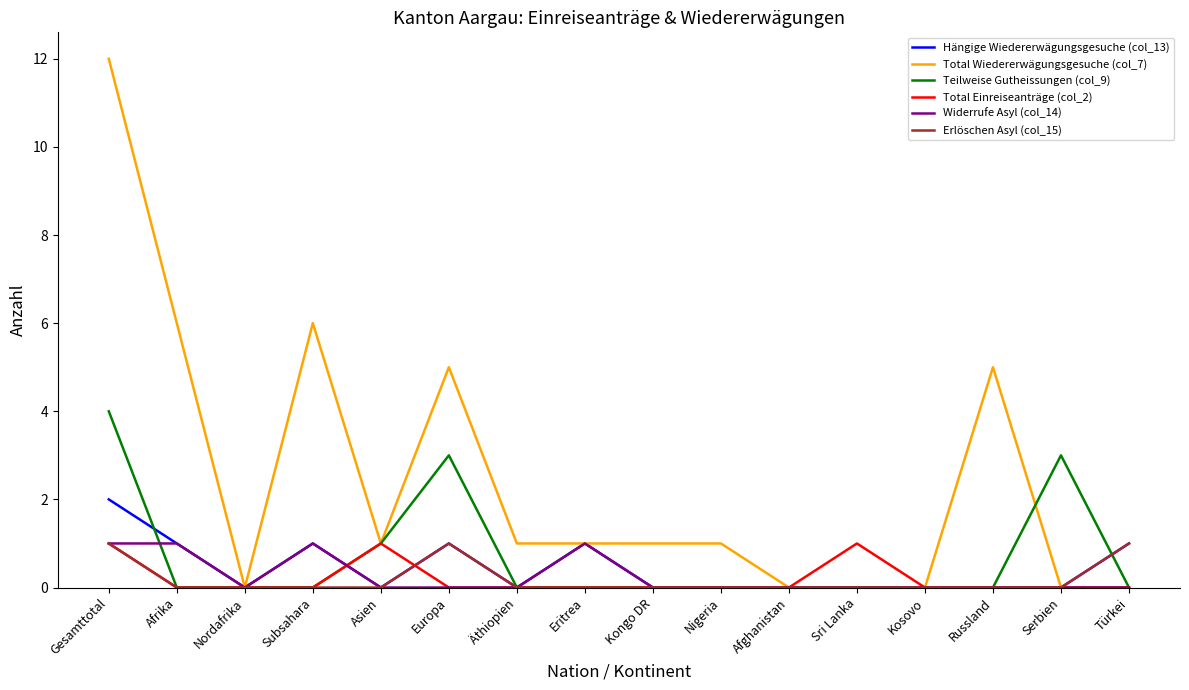

The Teilweise Gutheissungen (col_9) series shows 0 at Kongo DR. True or false?

True